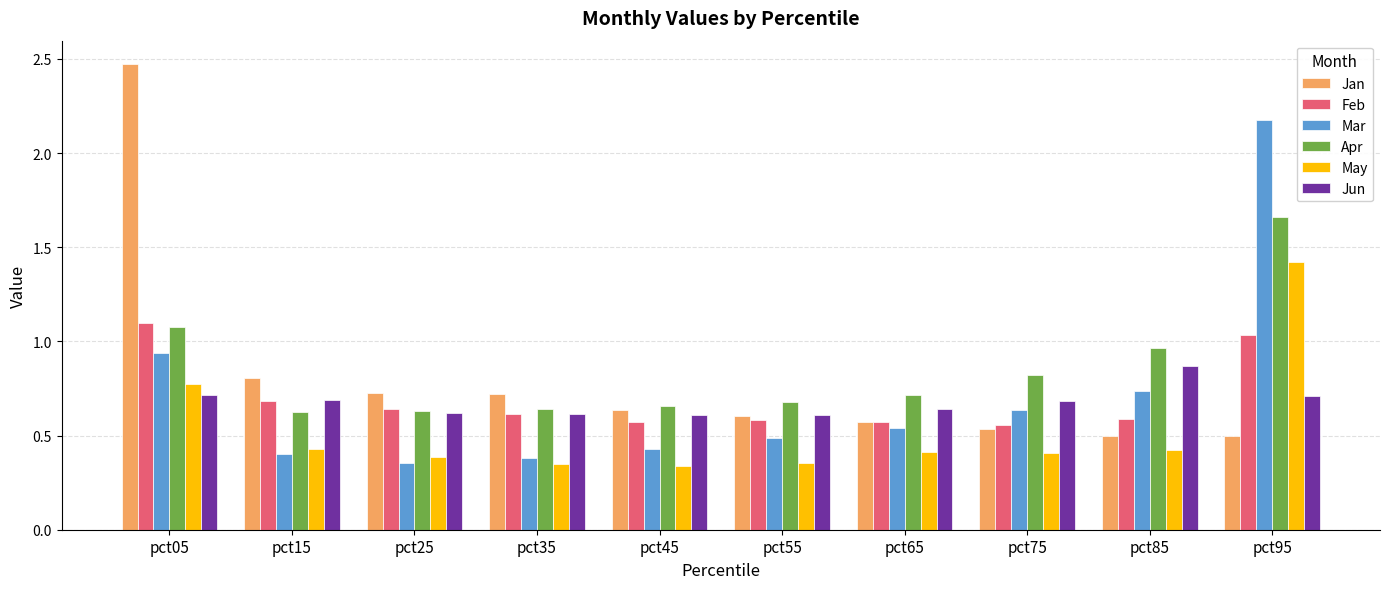

Is the value of May at pct45 greater than the value of Jun at pct35?

No